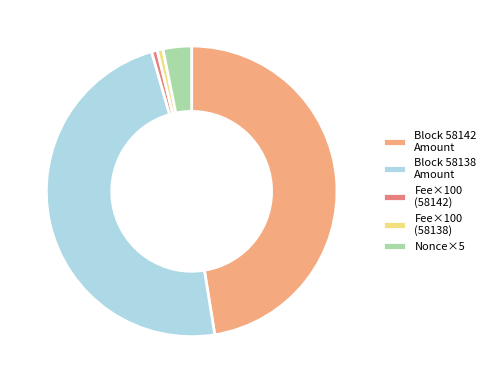

Count the number of slices in the pie.

5